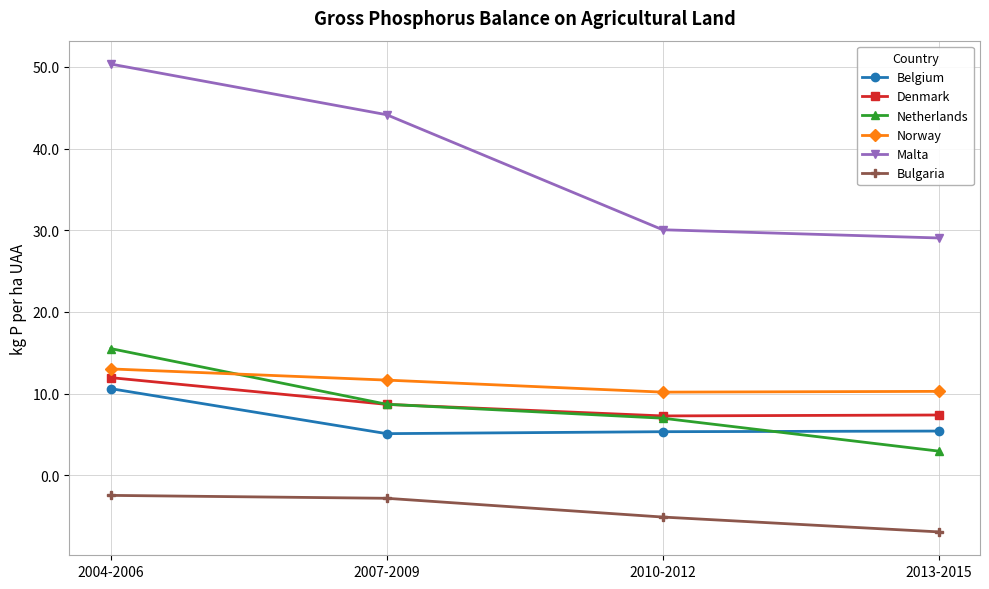

What is the sum of the Denmark values at 2010-2012 and 2013-2015?

14.7